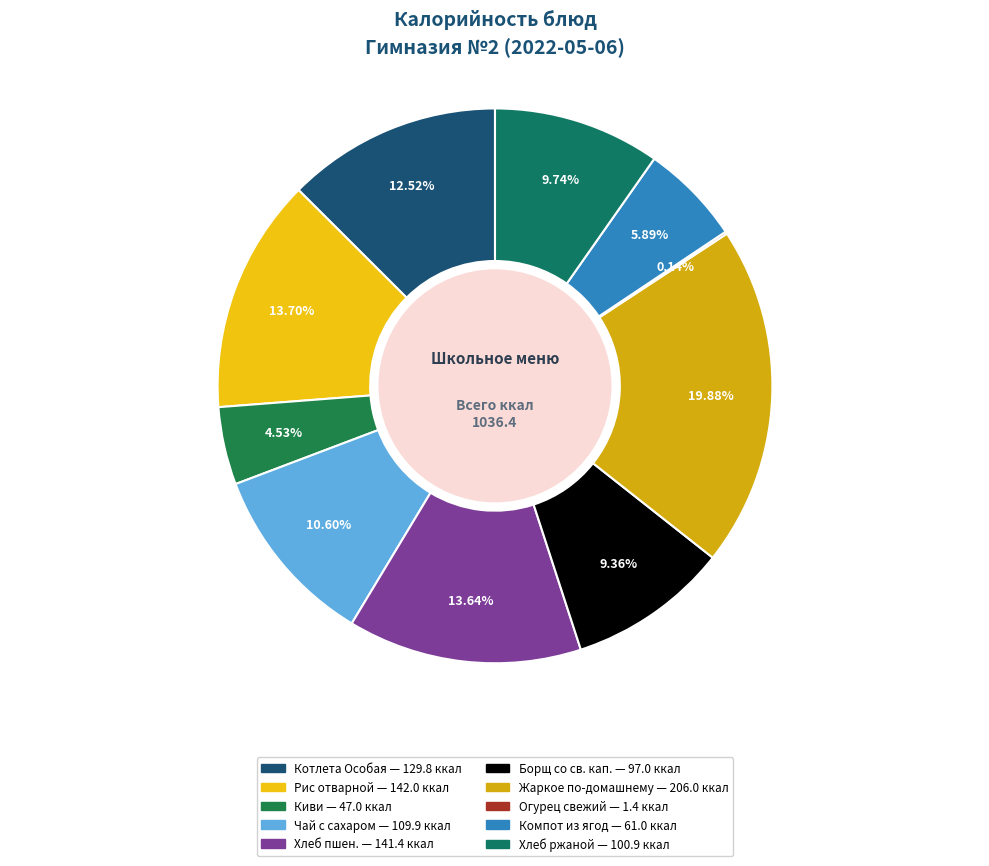

To the nearest percent, what is the difference between the largest and smallest slice percentages?

20%